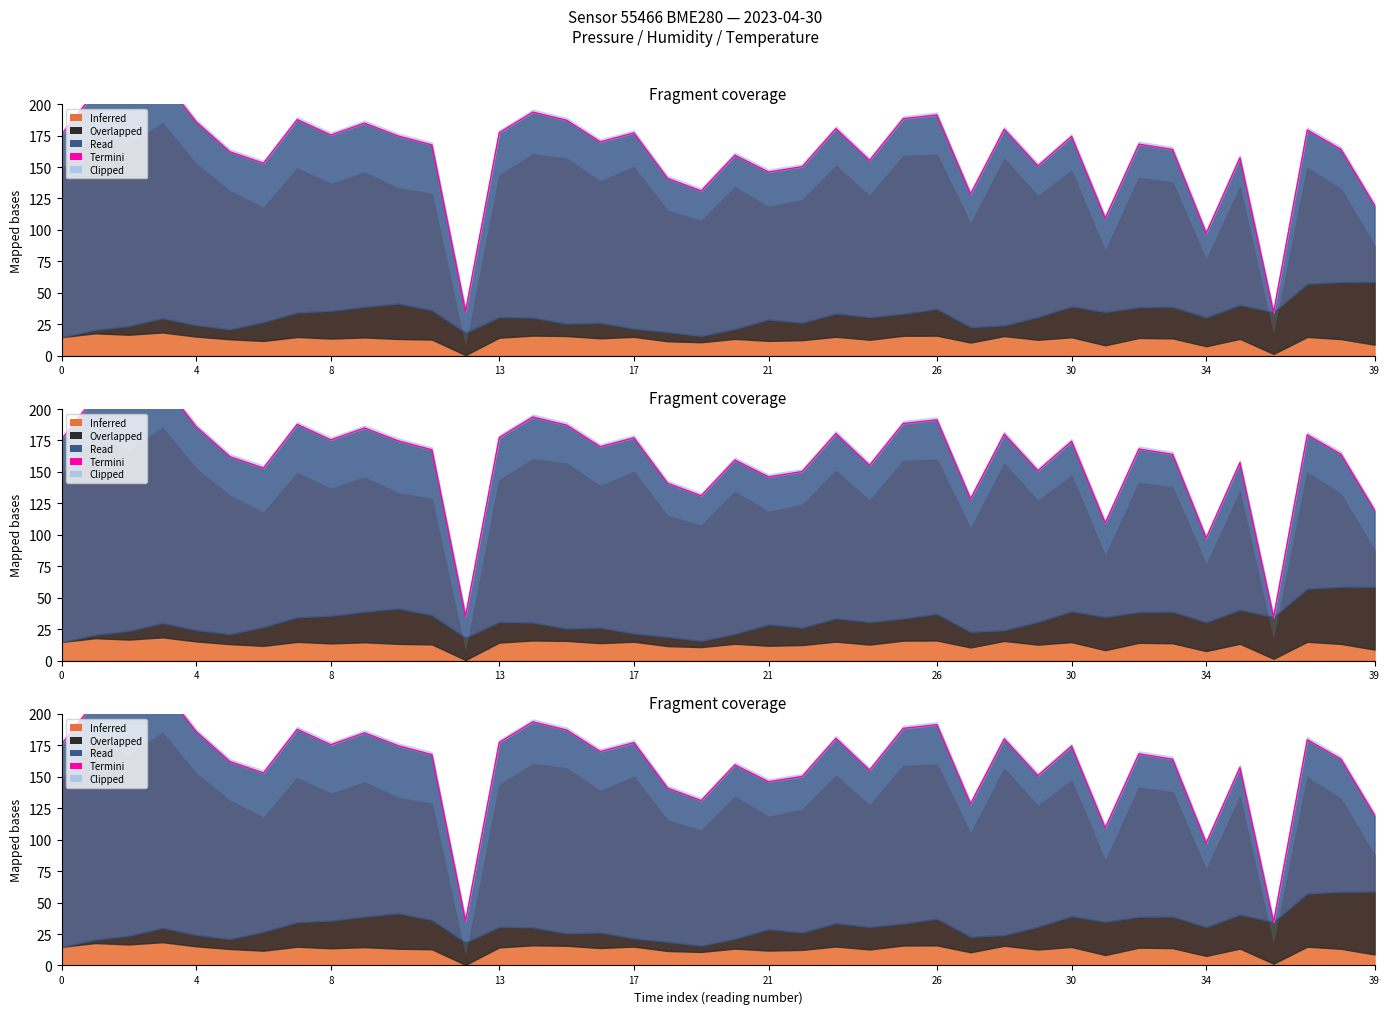

How many data points are less than 170?

20